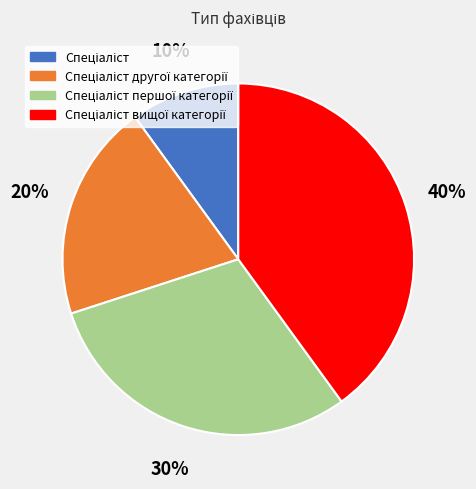

Is there a majority slice in this chart?

No